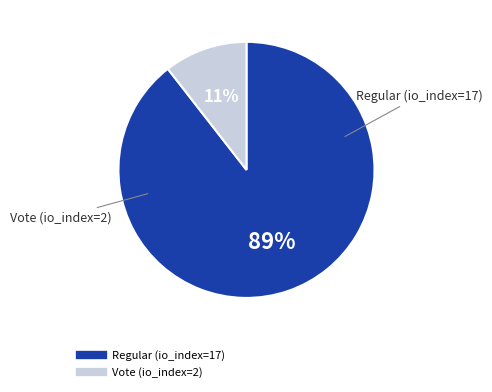

Count the number of slices in the pie.

2